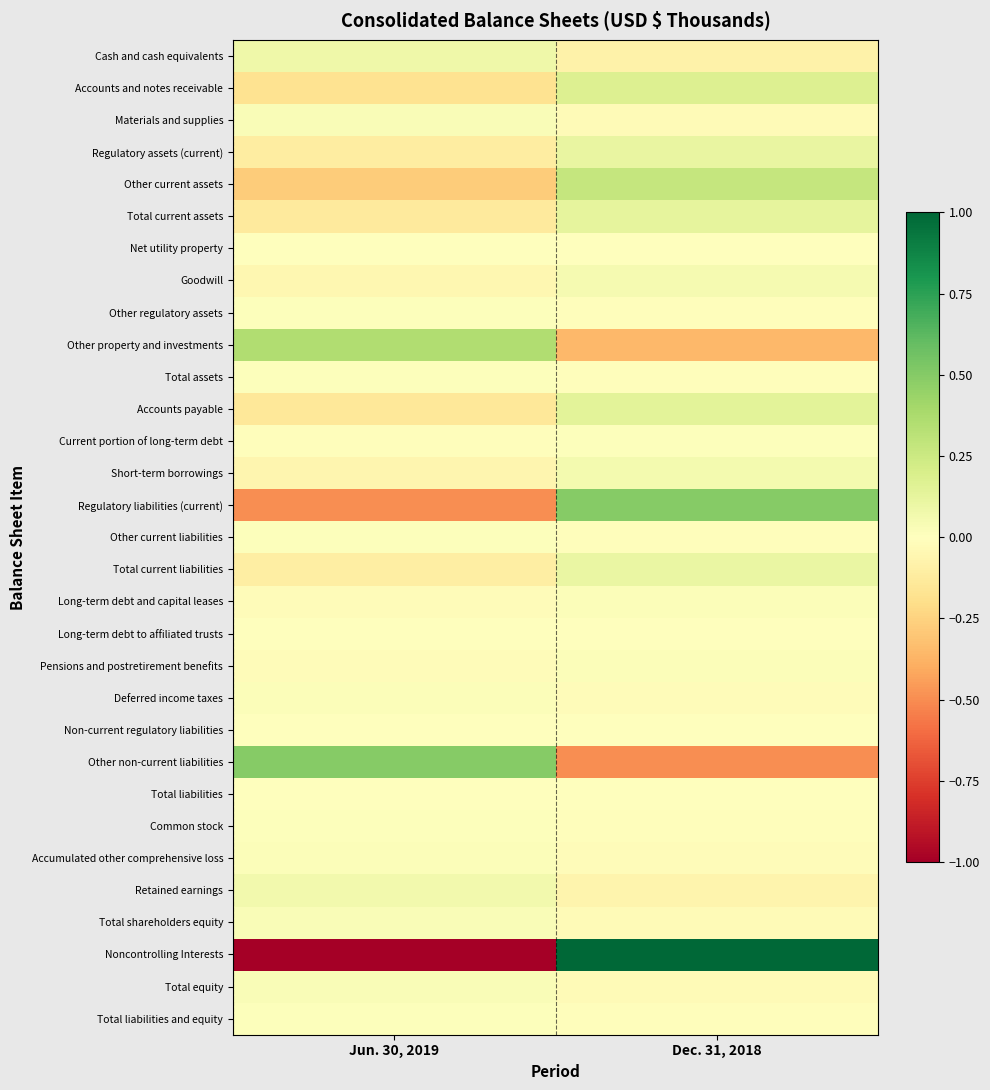

What is the difference between the highest and lowest values at Dec. 31, 2018?

1.5